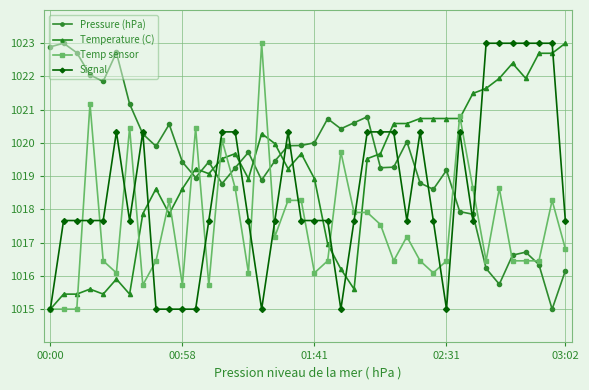

What is the lowest value of the Signal series?

1015.0